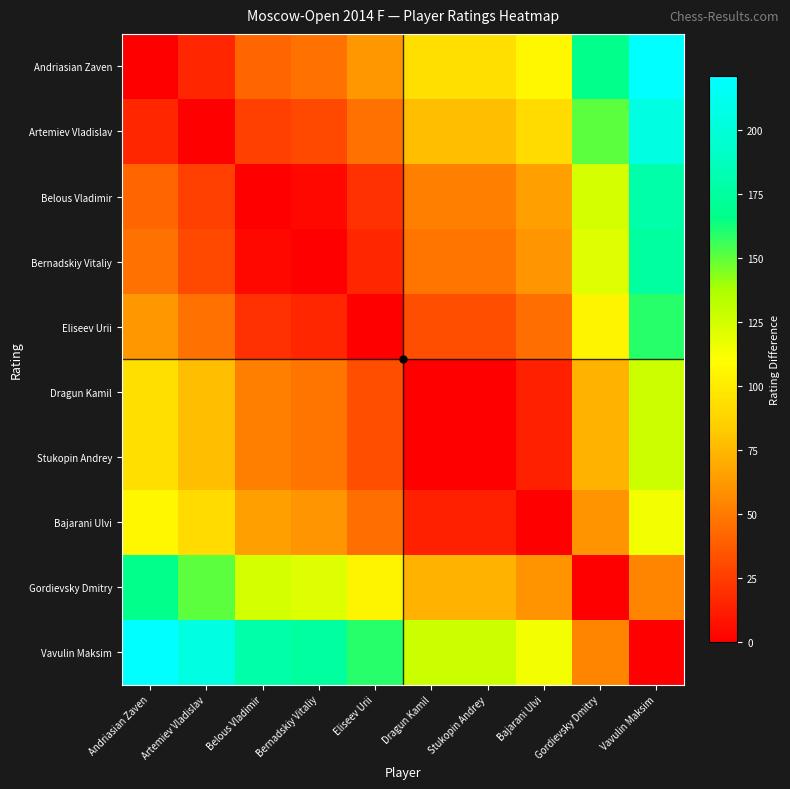

What is the spread (max minus min) of values at Andriasian Zaven?

221